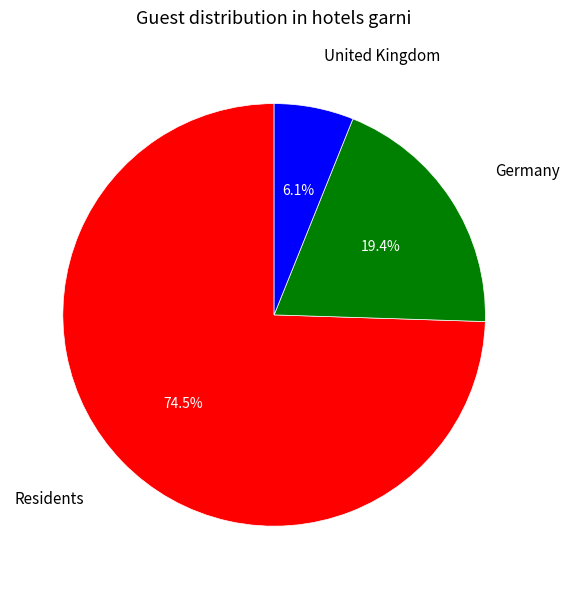

What is the ratio of the value at Germany to the value at Residents?

0.3